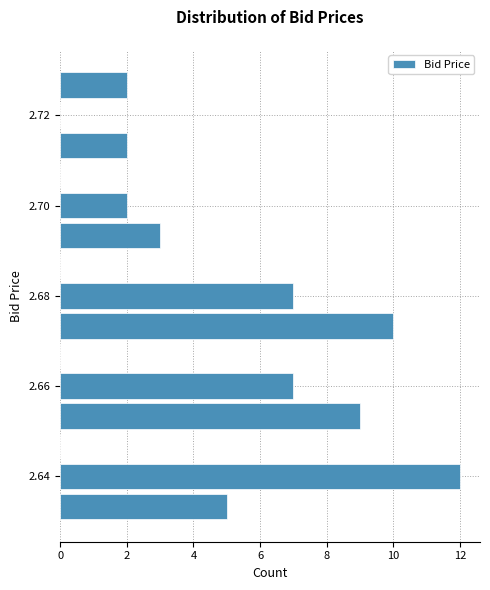

Read against the y-axis, roughly where is the centre of the longest bar?

2.640